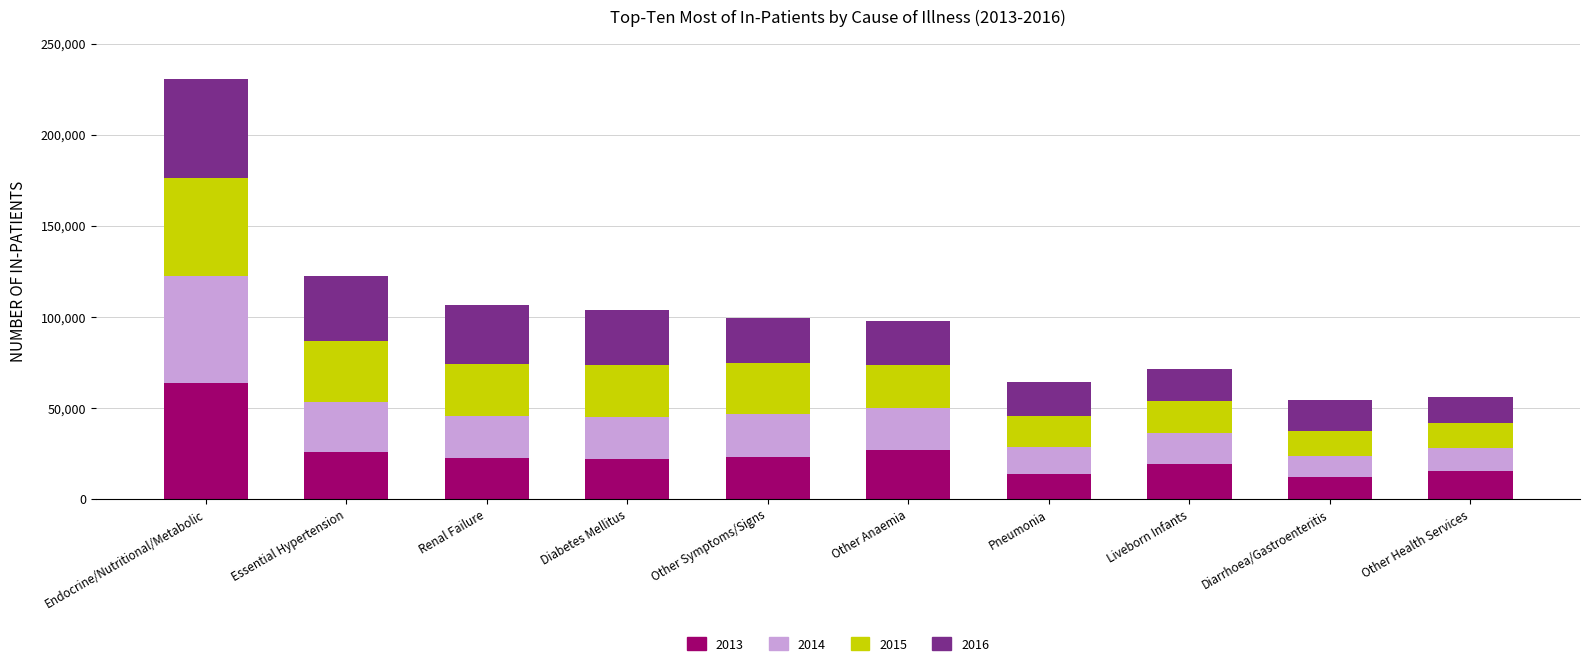

The value of 2013 at Diabetes Mellitus is 21910. True or false?

True